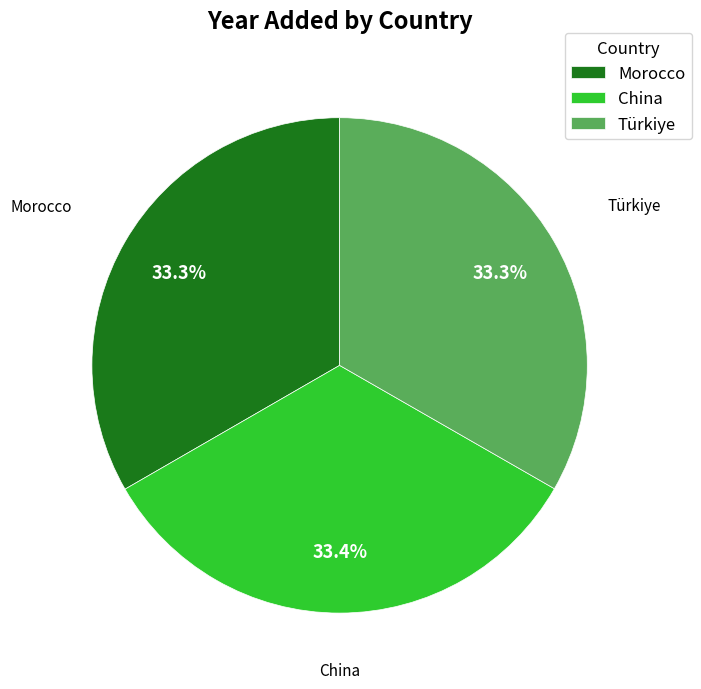

To the nearest percent, what percentage of the pie is Türkiye?

33%